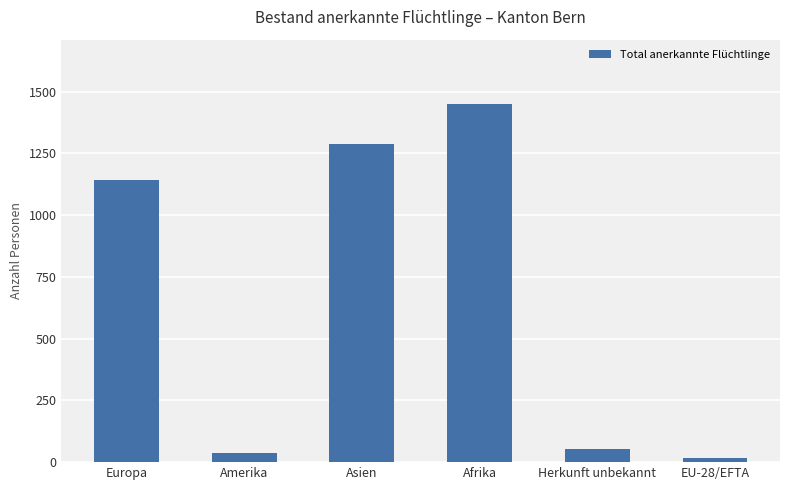

What is the sum of the values at Asien and EU-28/EFTA?

1306